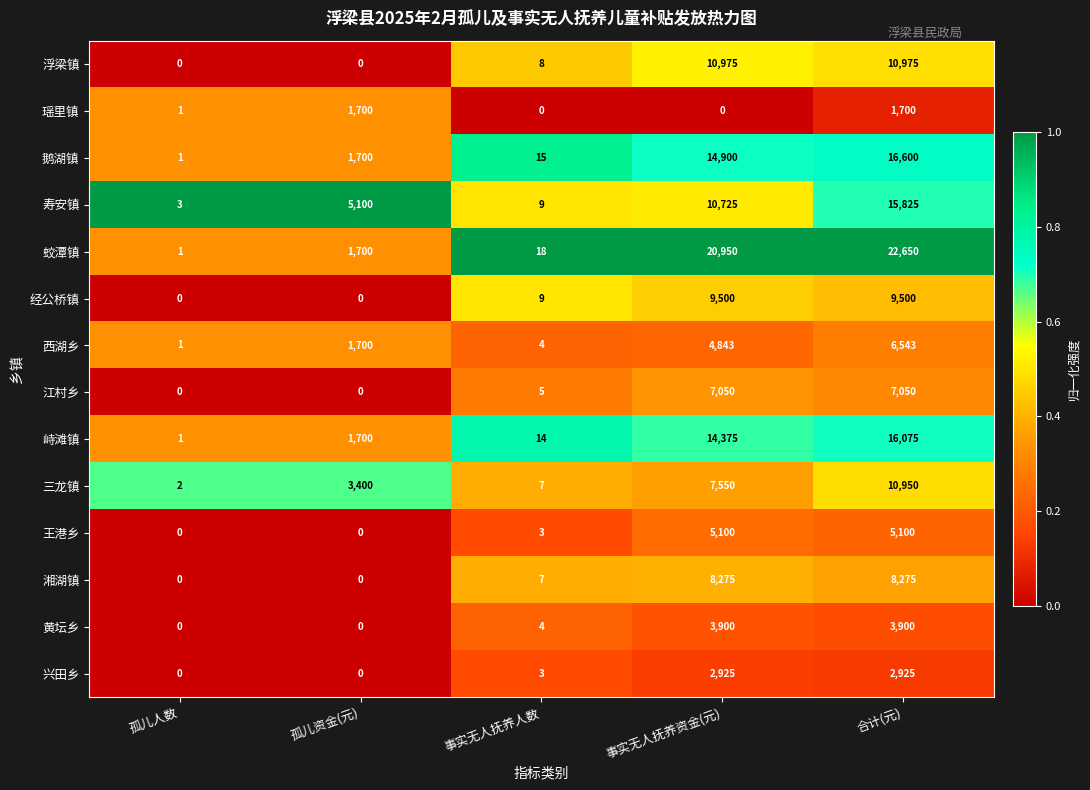

Is it true that 峙滩镇 equals 9 at 事实无人抚养人数?

False